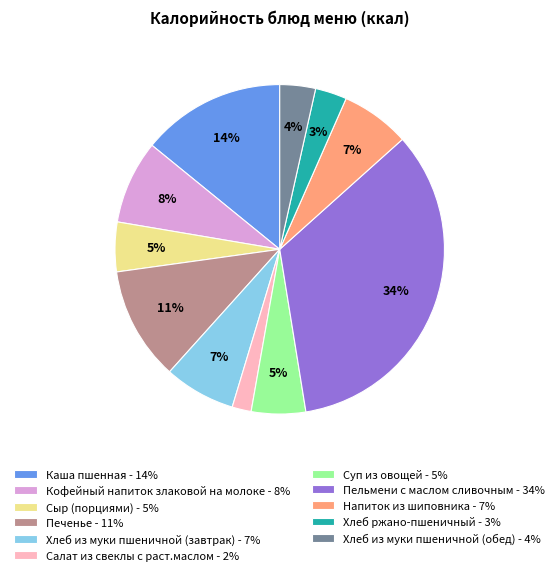

Combined, do Хлеб ржано-пшеничный - 3% and Салат из свеклы с раст.маслом - 2% account for over 50%?

No